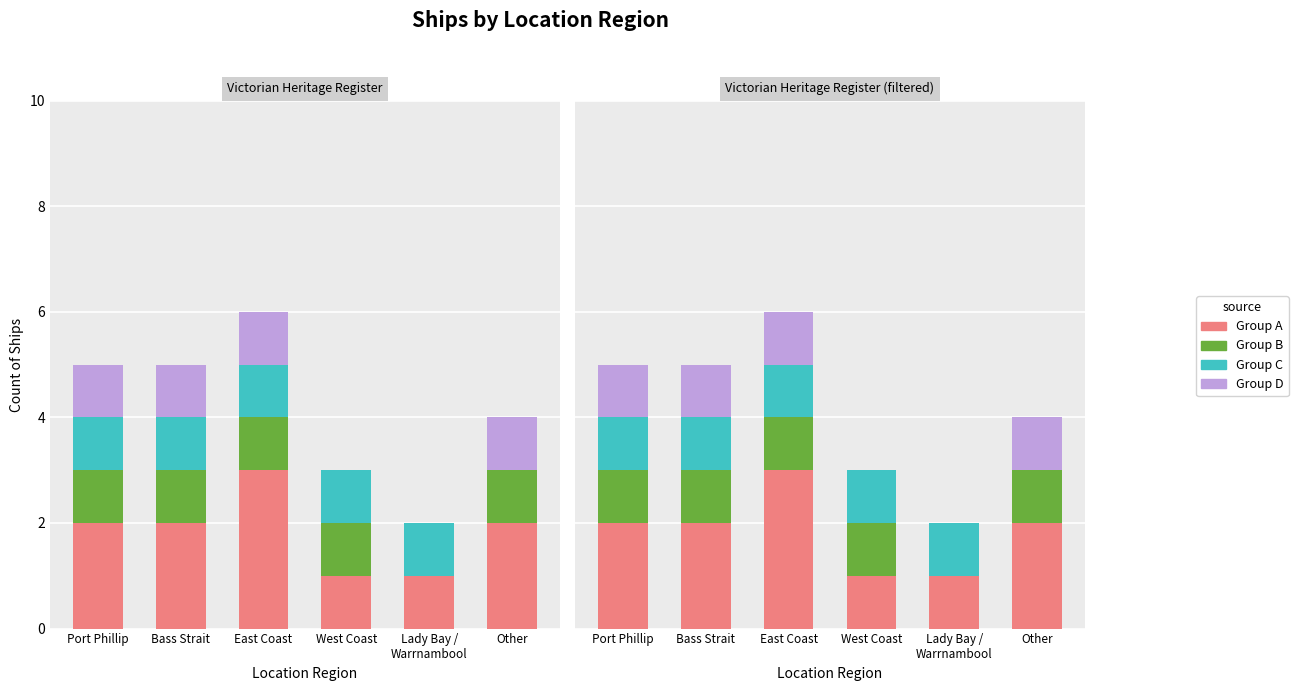

Does the chart contain any negative values?

No